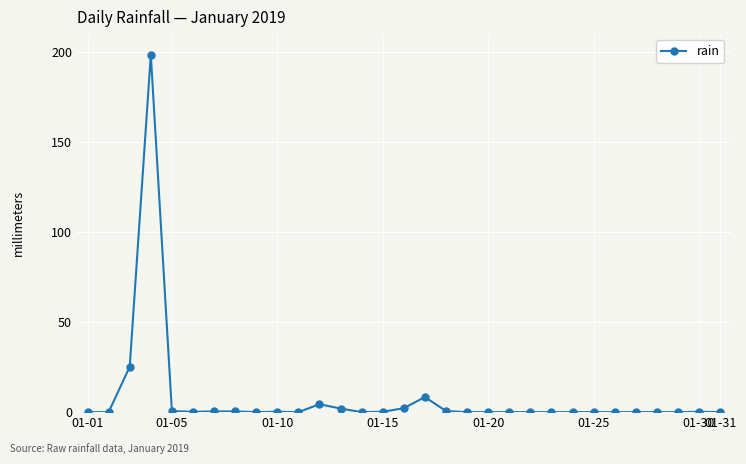

True or false: the data has more than 0 interior local peaks.

True